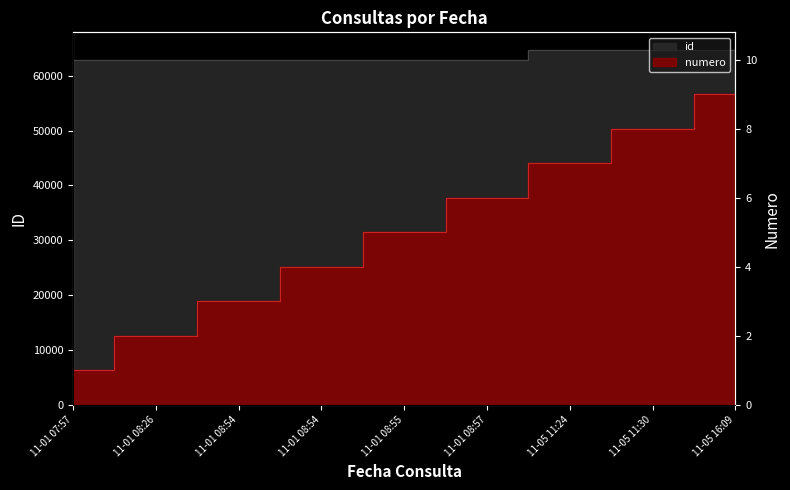

Which series has the largest total across all categories?

id